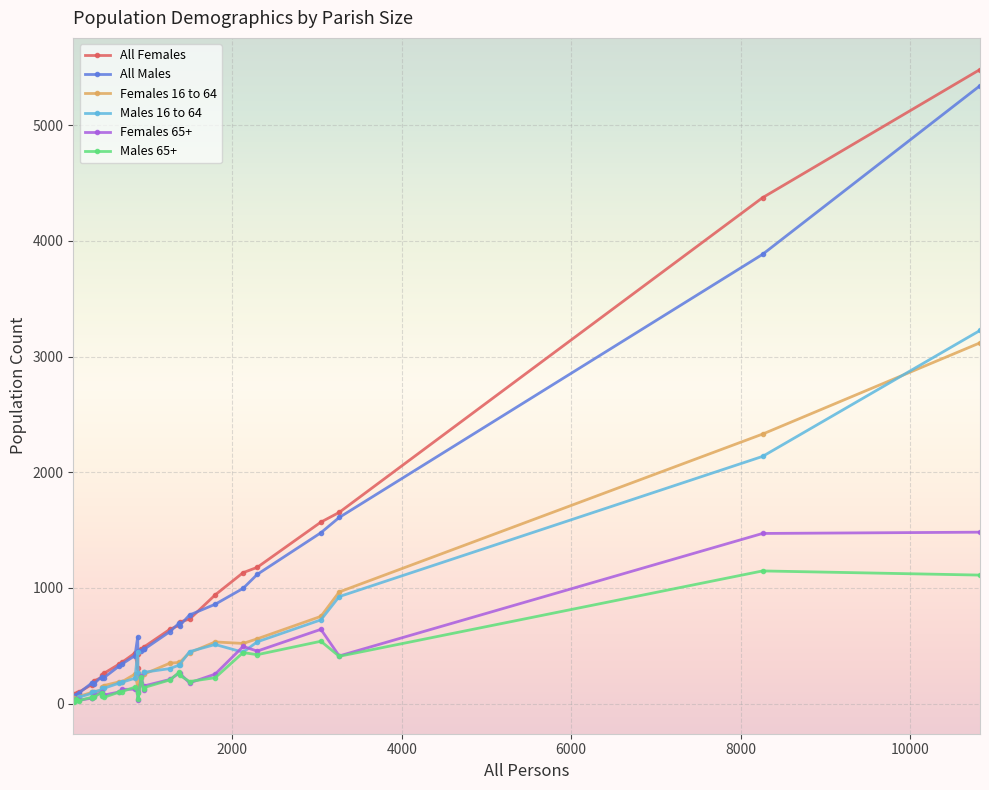

Rank the series by their maximum value, from highest to lowest.

All Females, All Males, Males 16 to 64, Females 16 to 64, Females 65+, Males 65+